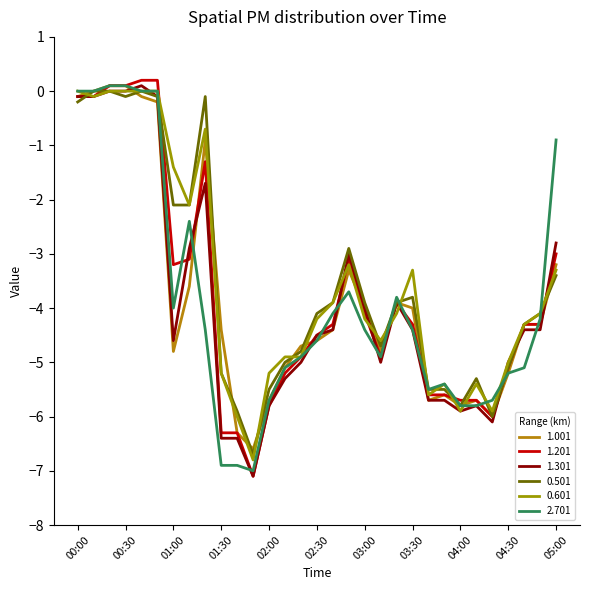

What is the sum of all 1.001 values?

-117.1